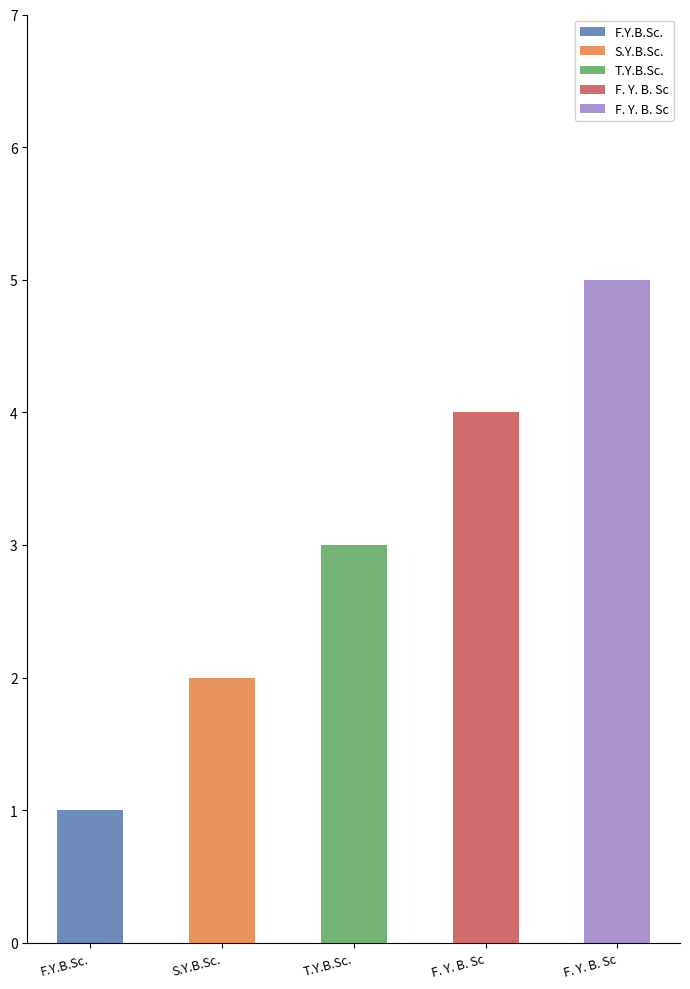

Reading left to right, transcribe all the data shown in this chart.

F.Y.B.Sc.=1	S.Y.B.Sc.=2	T.Y.B.Sc.=3	F. Y. B. Sc=4	F. Y. B. Sc=5